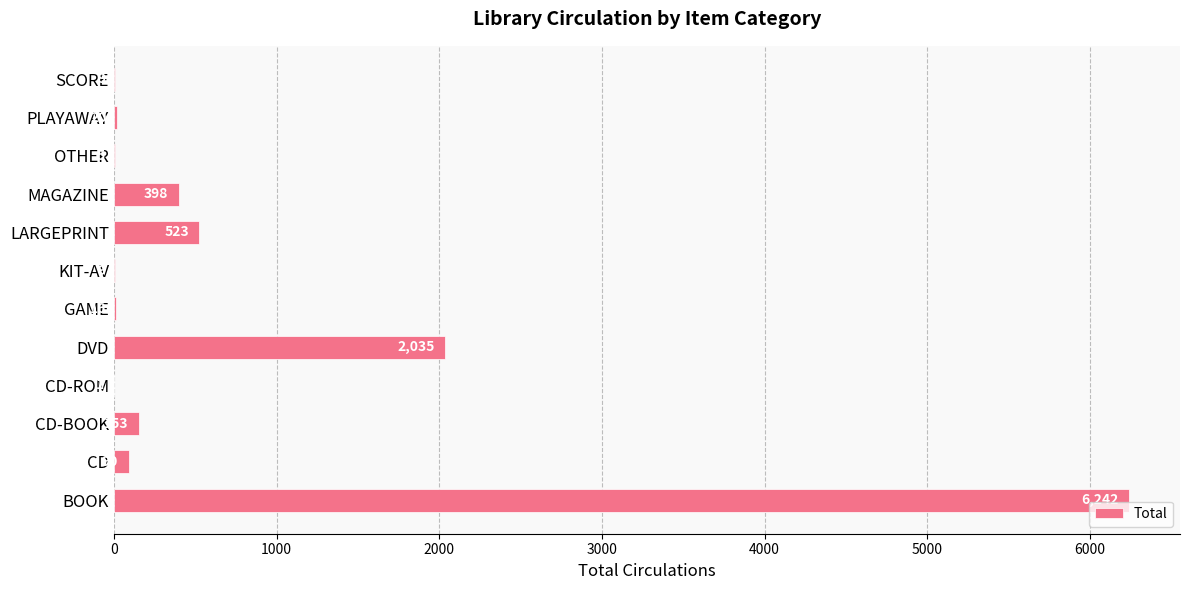

True or false: the data shows 523 at LARGEPRINT.

True